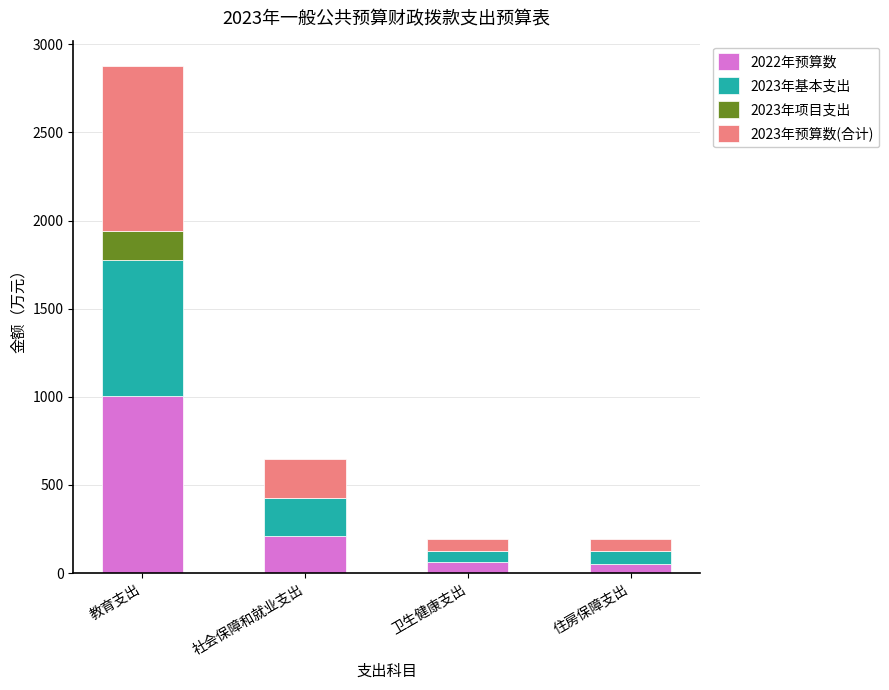

The value of 2022年预算数 at 教育支出 is 1002.5. True or false?

True